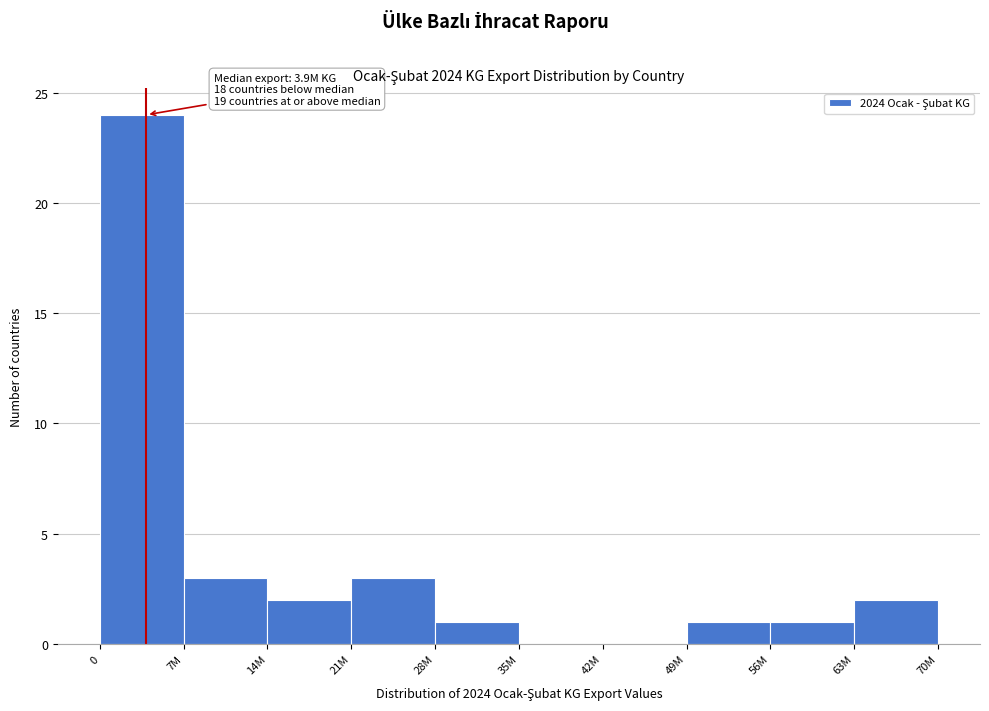

Reading right to left, what are all the values shown in this chart?

63M=2	56M=1	49M=1	42M=0	35M=0	28M=1	21M=3	14M=2	7M=3	0=24